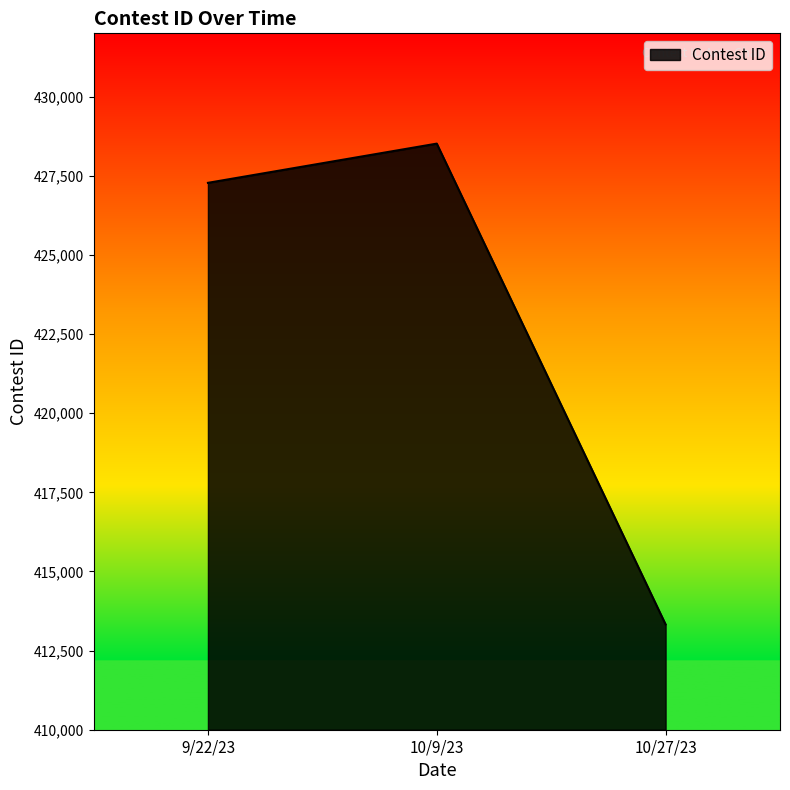

Reading left to right, transcribe all the data shown in this chart.

427277	428516	413326